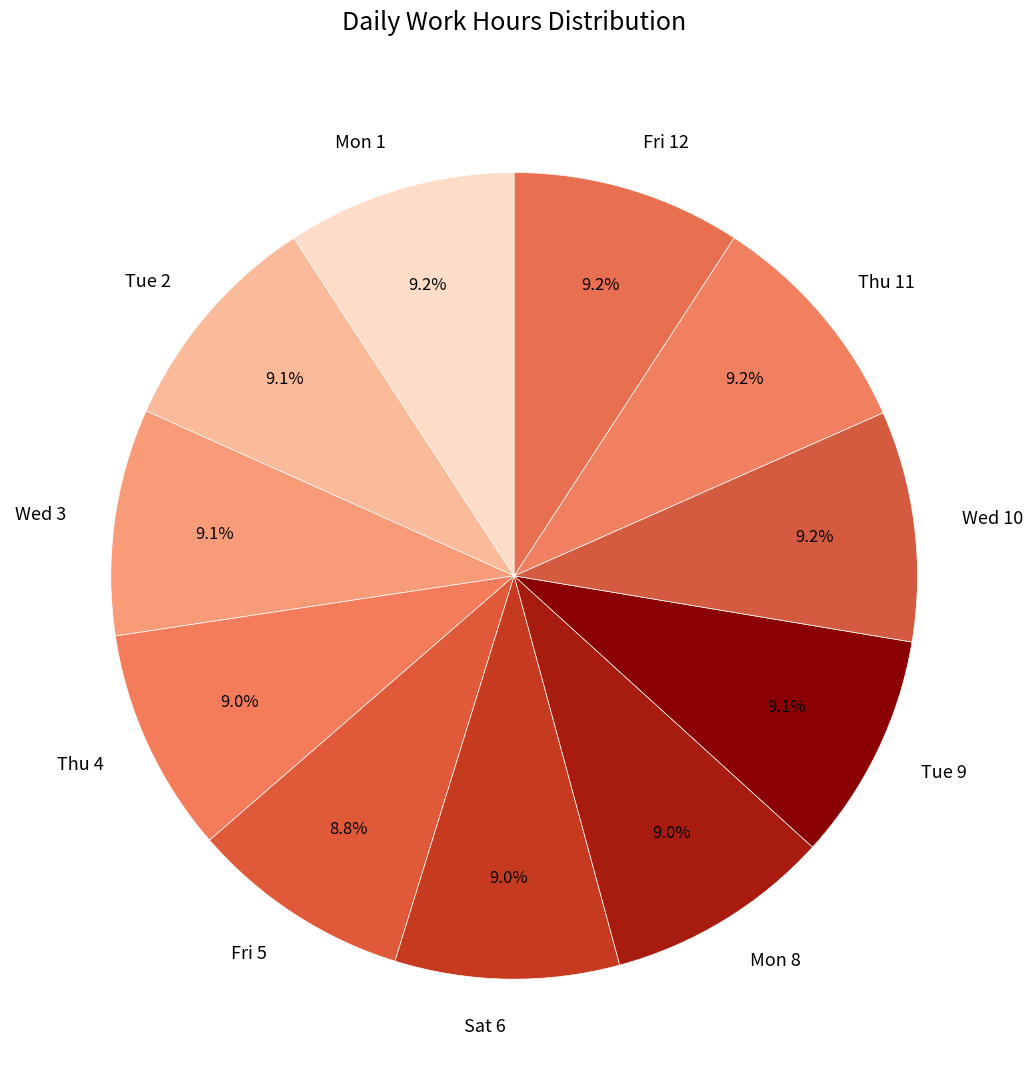

How much of the chart is everything except Tue 9?

90.9%